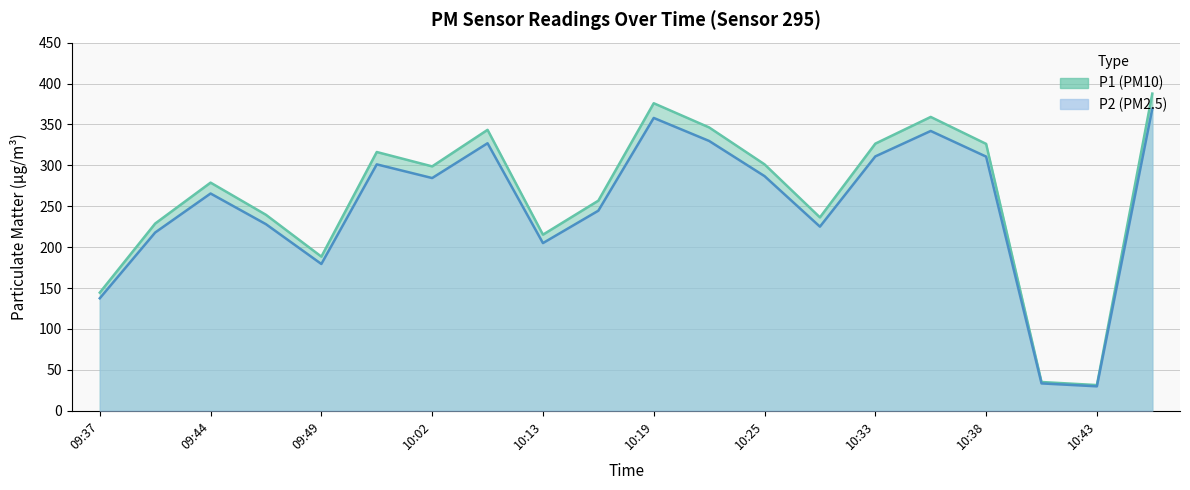

Which series has the widest spread of values?

P1